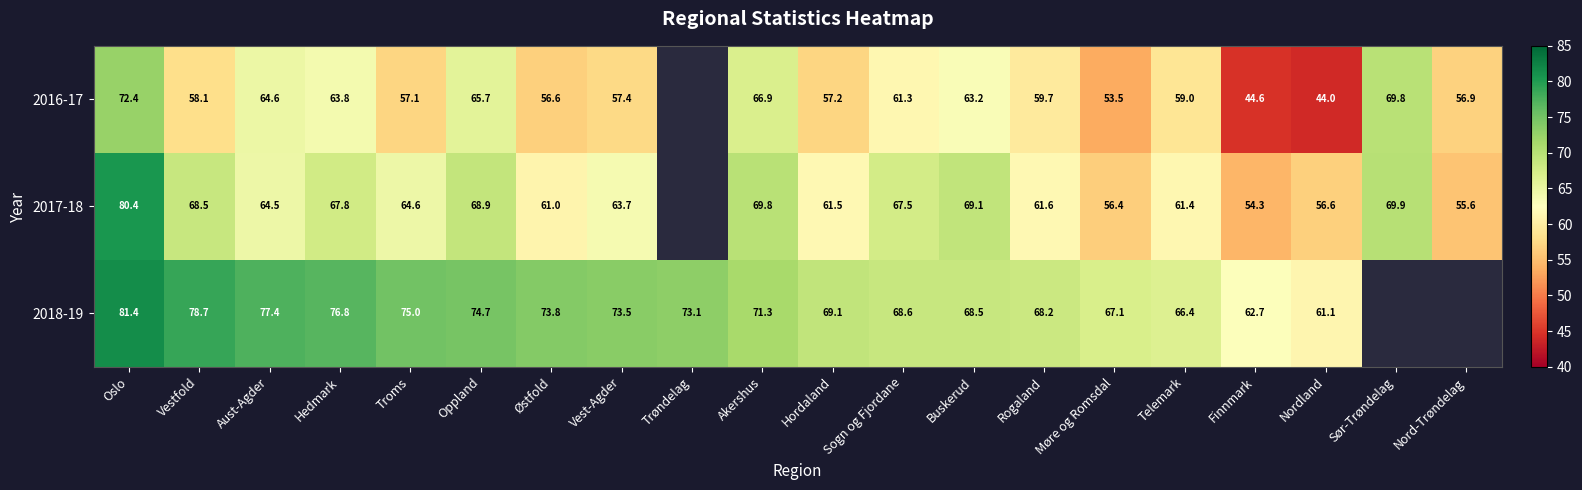

The value of 2016-17 at Nordland is 69.3. True or false?

False